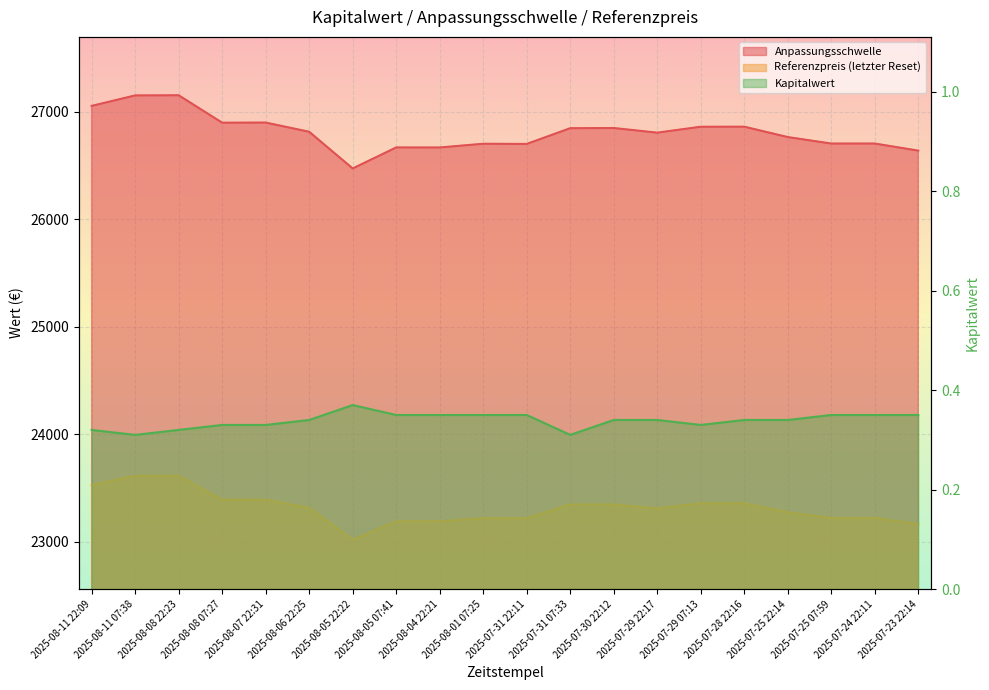

The value of Referenzpreis at 2025-07-28 22:16 is 23356.3. True or false?

True